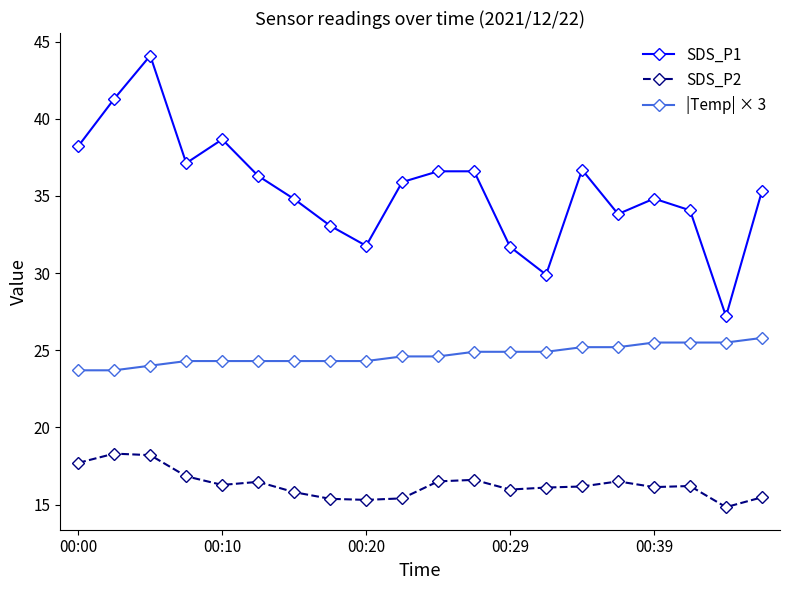

What is the value of the |Temp| × 3 point at the 13th from the left?

24.9